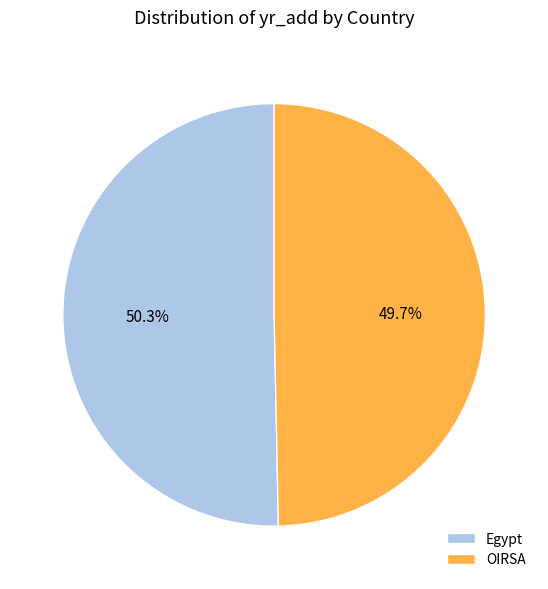

To the nearest percent, what is the difference between the largest and smallest slice percentages?

1%